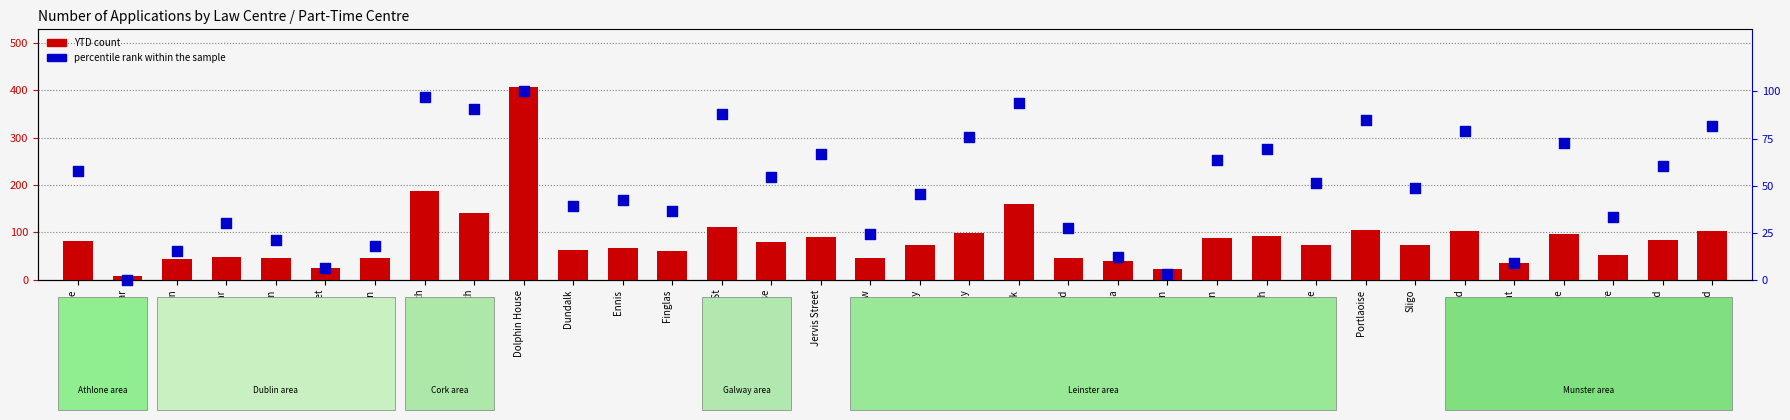

At how many categories does at least one series exceed 127?

4